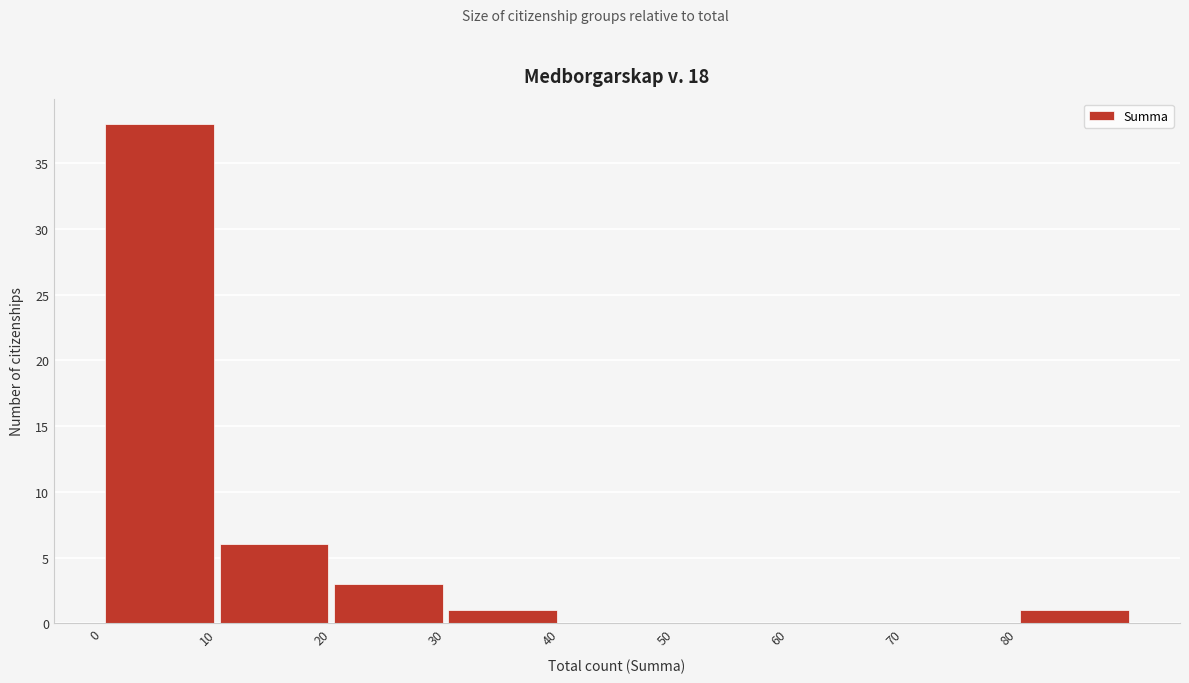

Over which range of the x-axis is the bar tallest?

0 to 10